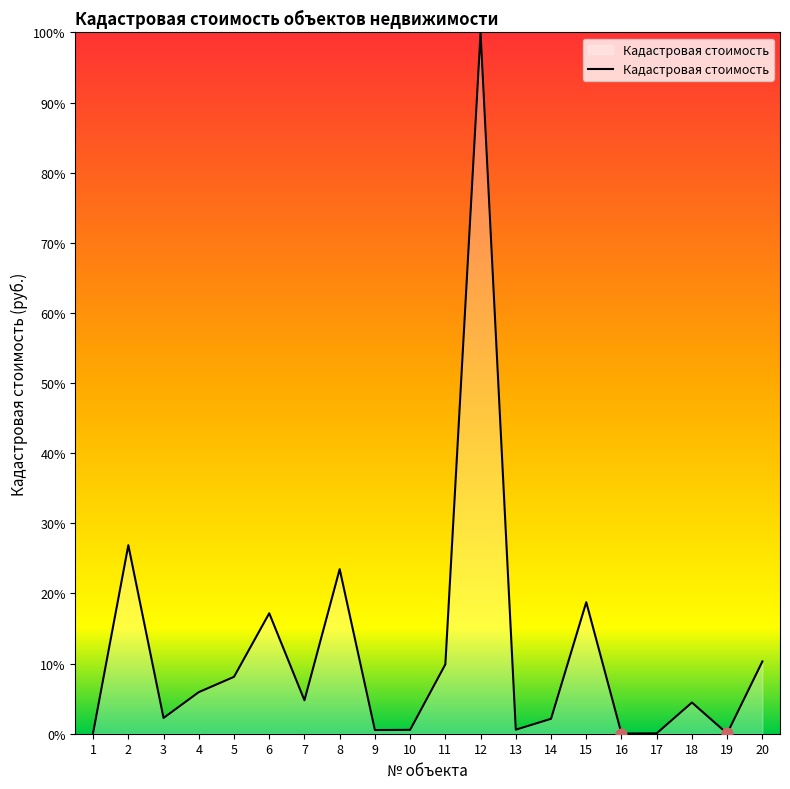

Which label corresponds to the largest value in the chart?

12